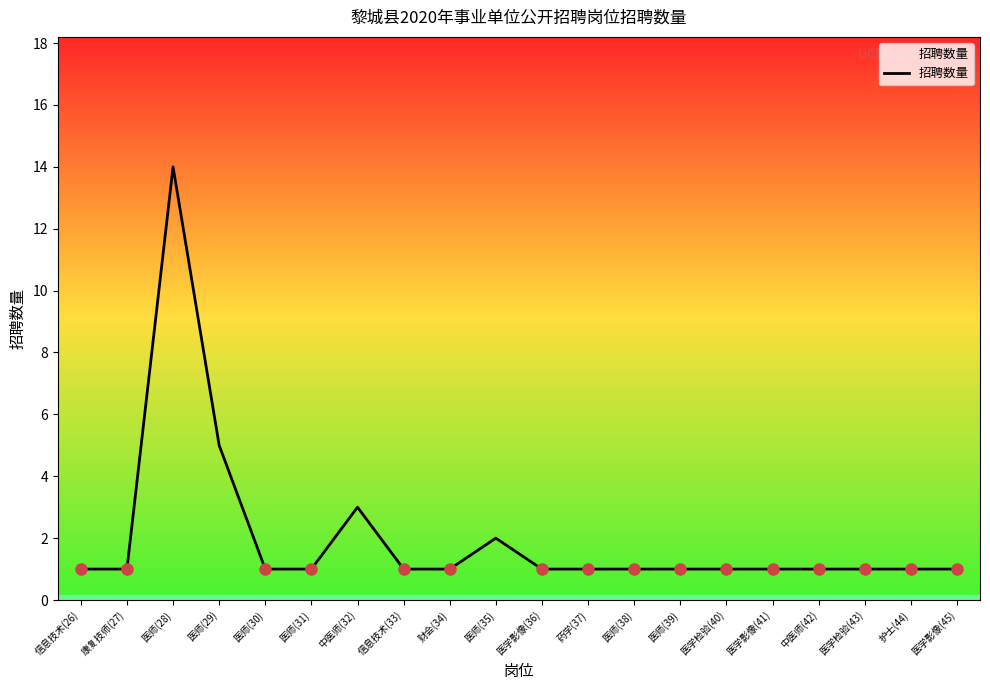

True or false: the data has more than 0 interior local peaks.

True